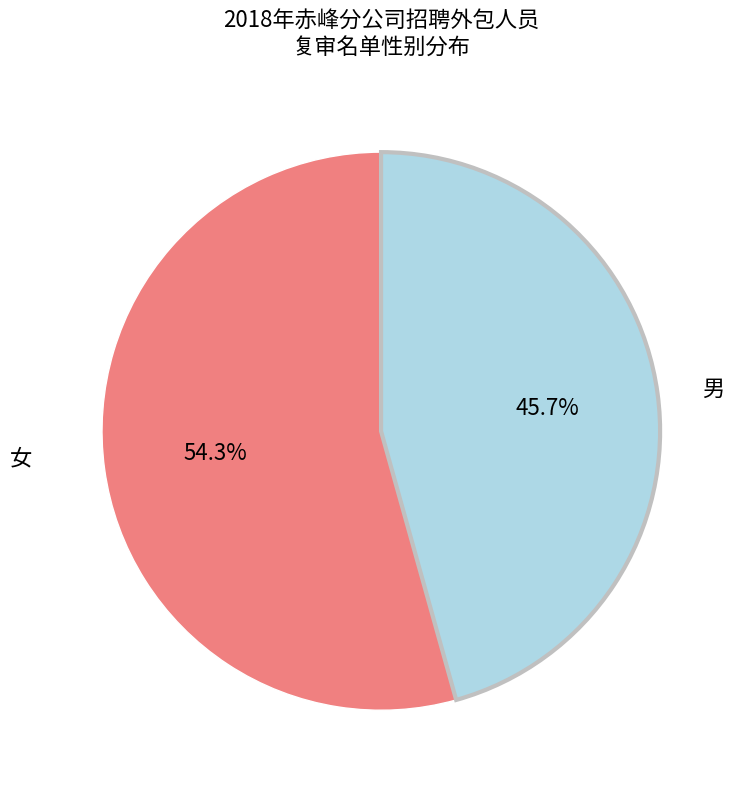

To the nearest percent, what is the combined percentage of 男 and 女?

100%